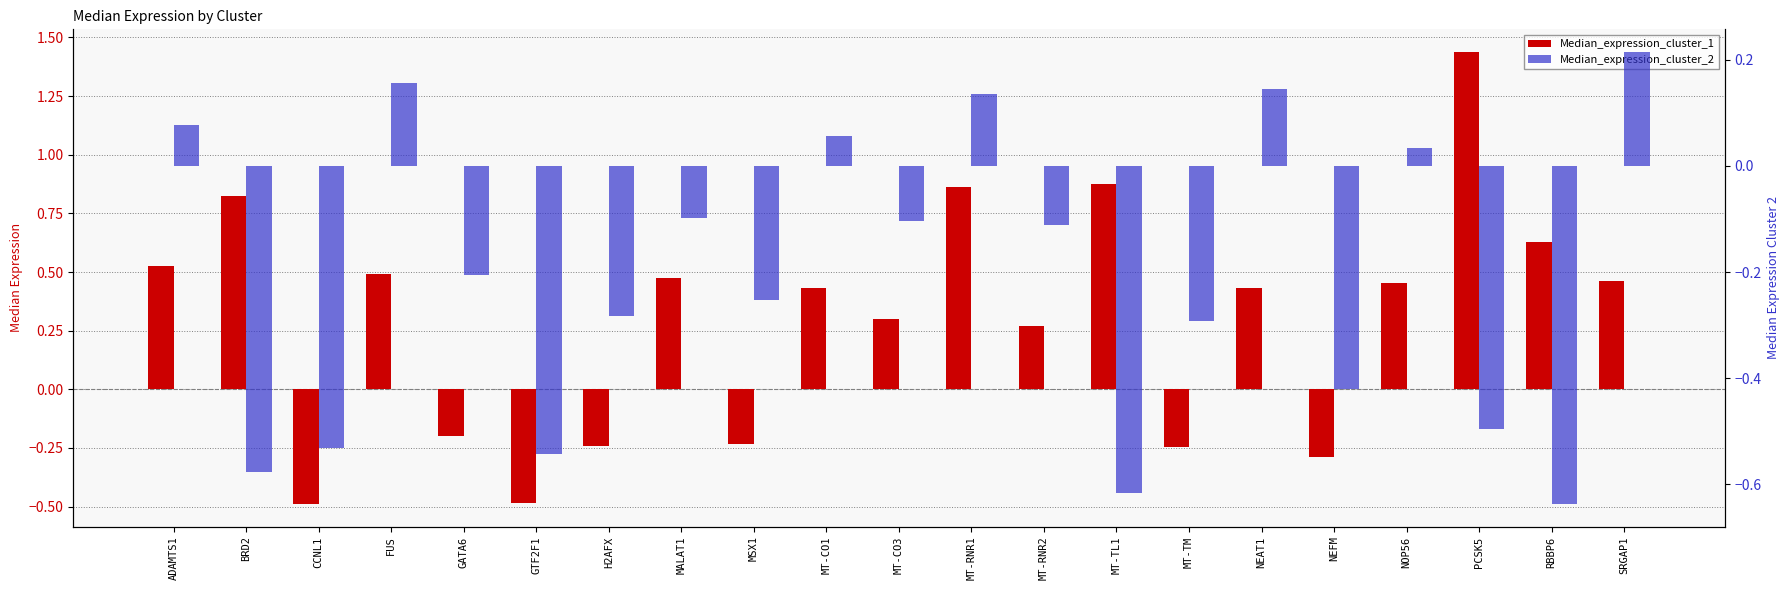

How many bars are there in each group?

2